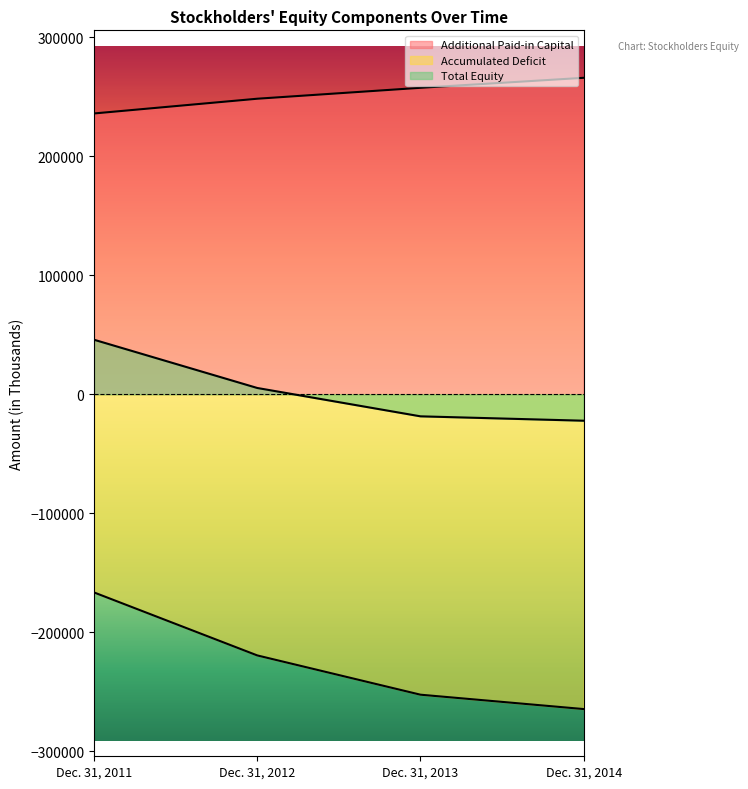

At which category is the sum across all series the highest?

Dec. 31, 2011